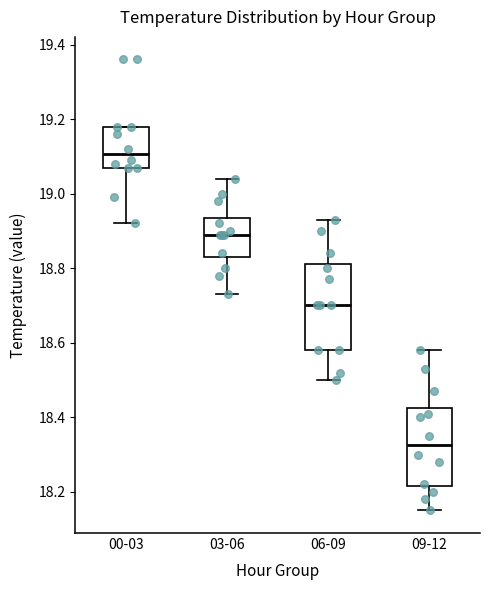

Reading left to right, read every box against the y-axis: the position of its median line, the range the box covers, and the ends of its whiskers. The values are not printed on the chart, so give them approximately, as read against the axis.

00-03: median 19.10, box 19.08 to 19.18, whiskers 18.92 to 19.18
03-06: median 18.90, box 18.84 to 18.94, whiskers 18.74 to 19.04
06-09: median 18.70, box 18.58 to 18.82, whiskers 18.50 to 18.94
09-12: median 18.32, box 18.22 to 18.42, whiskers 18.16 to 18.58